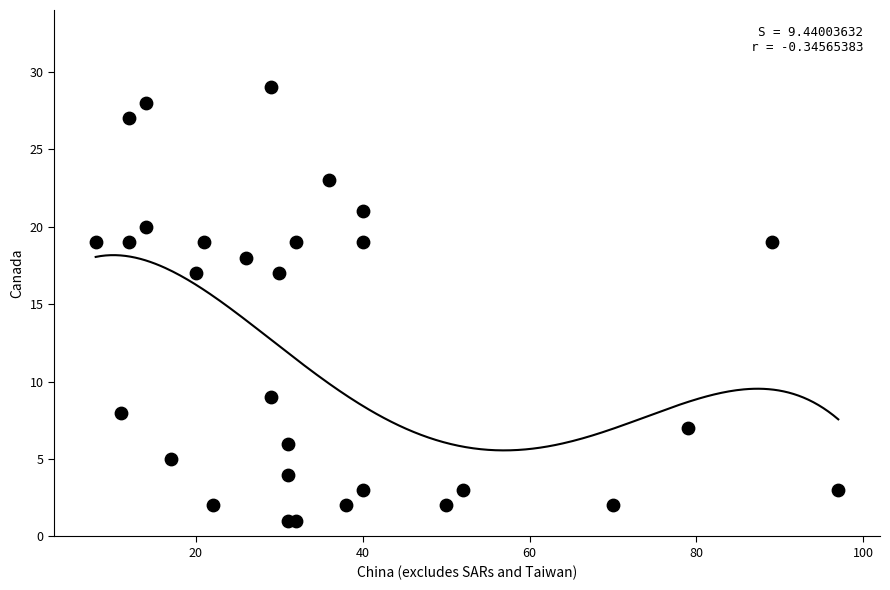

What is the range of X values (max minus min)?

89